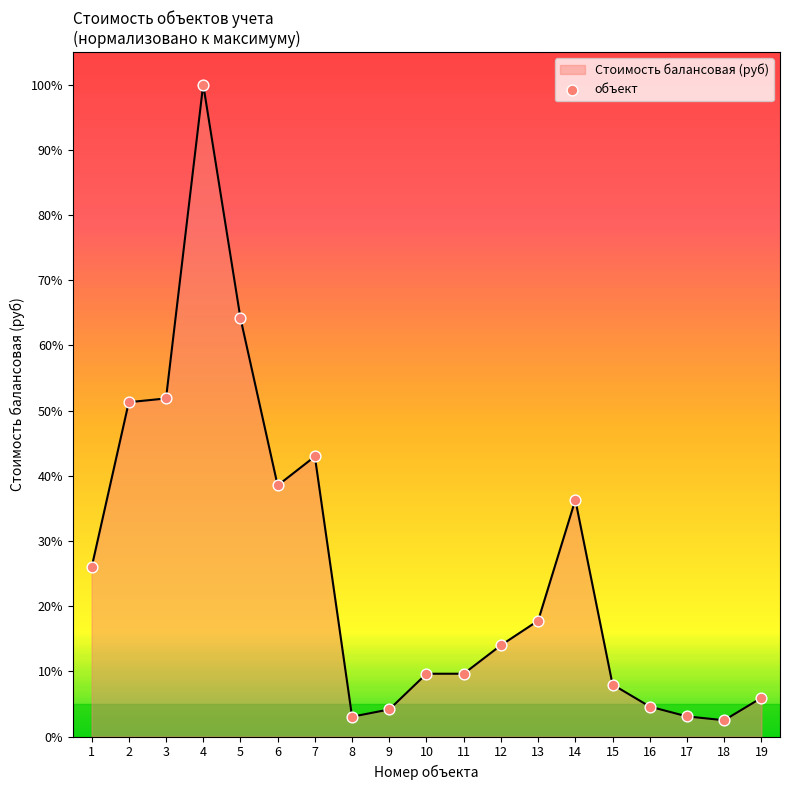

Which has a higher value, 2 or 13?

2